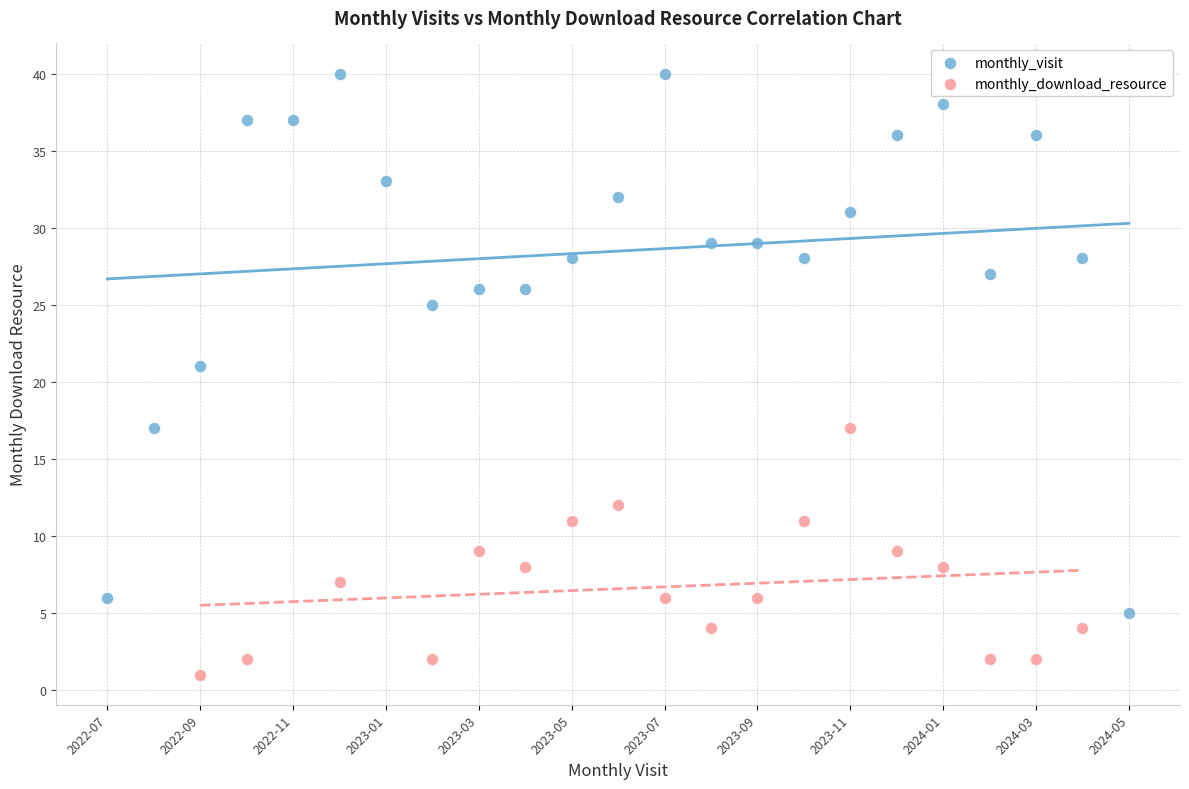

Which series has the widest spread of Y values?

monthly_visit